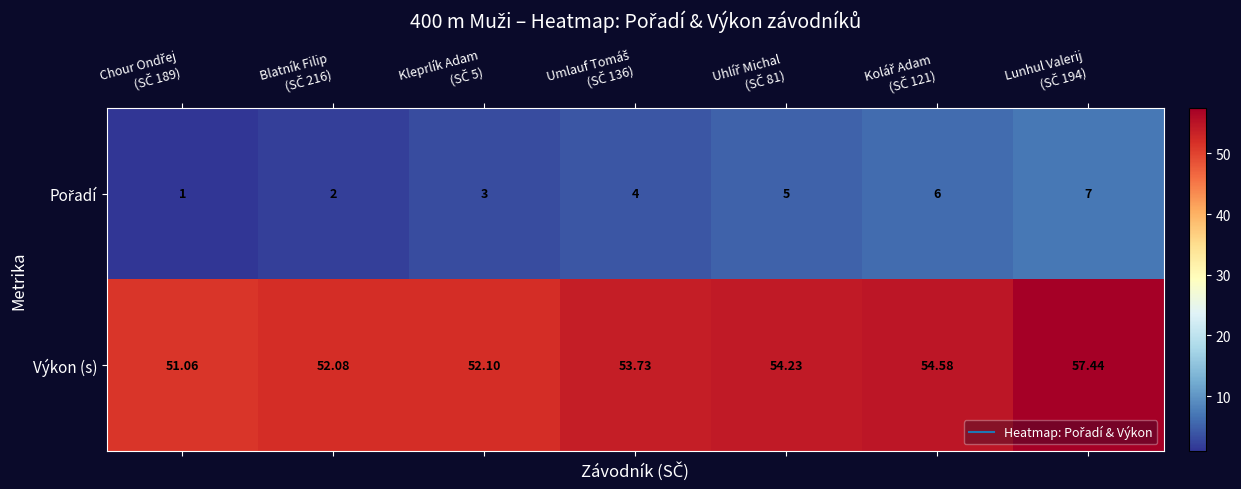

Which series has the largest range (max minus min)?

Výkon (s)